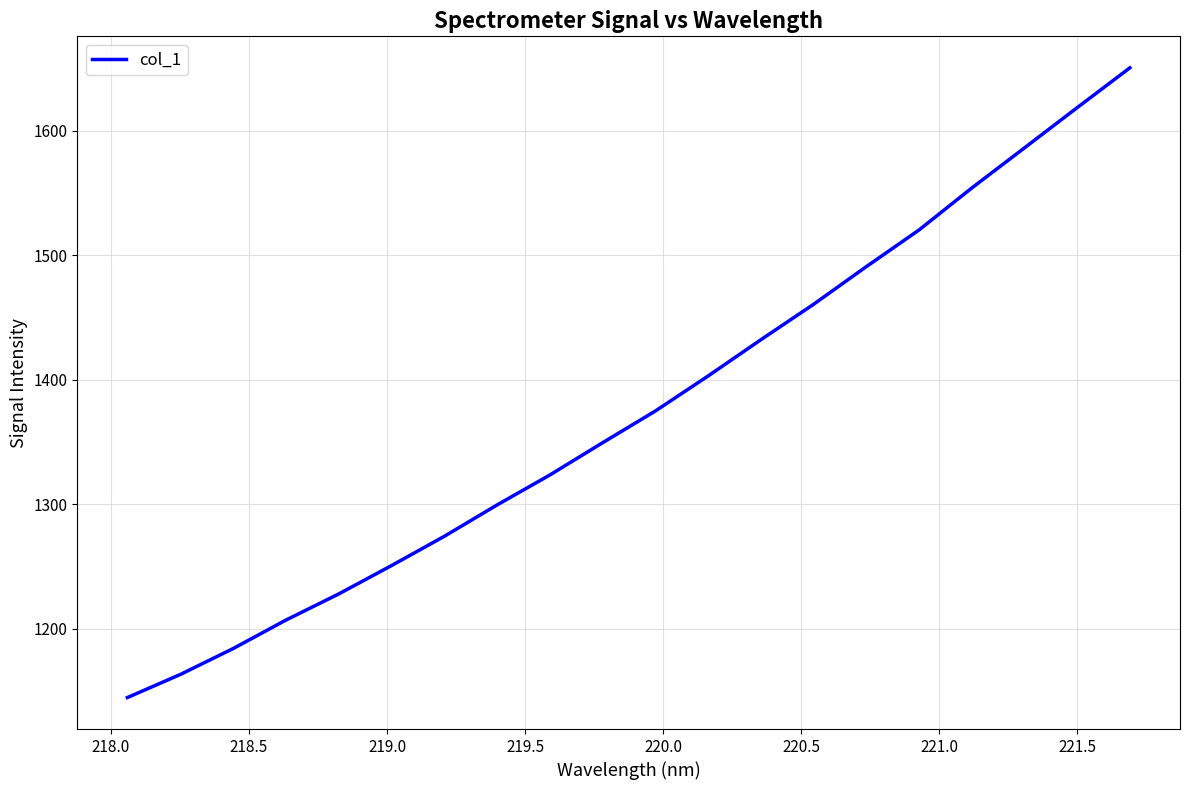

What is the difference between the maximum and minimum values?

505.7